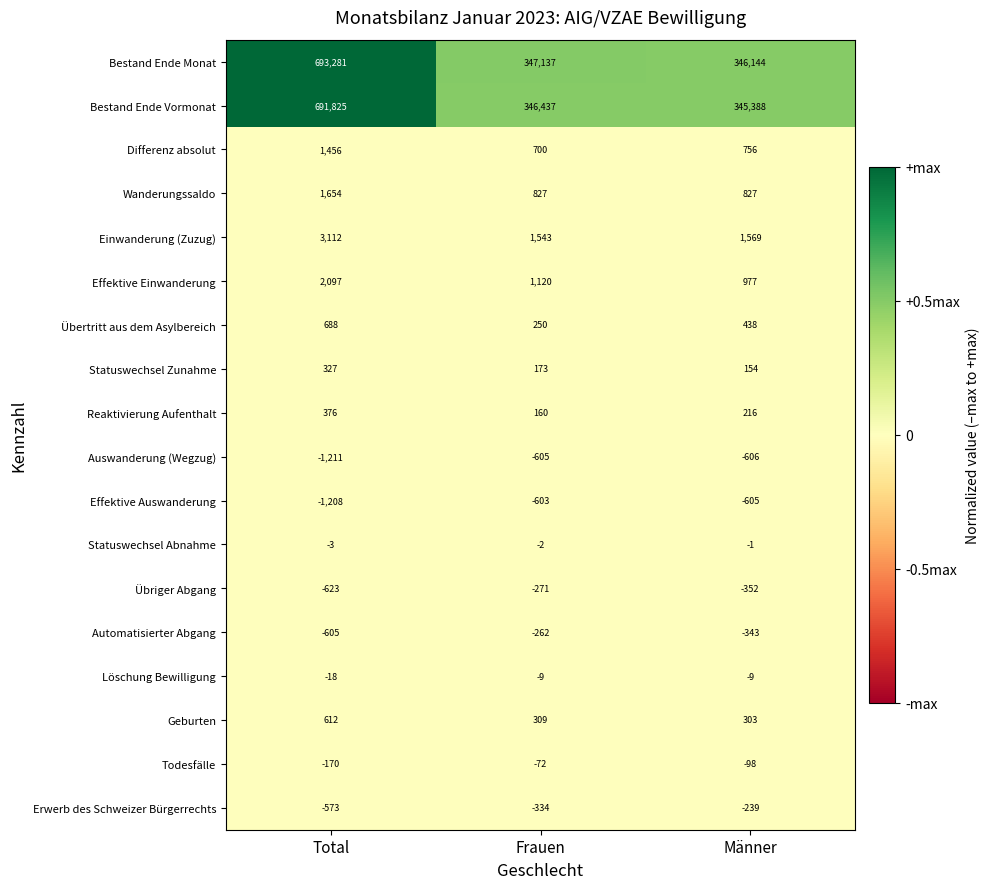

Rank the series by their maximum value, from highest to lowest.

Bestand Ende Monat, Bestand Ende Vormonat, Einwanderung (Zuzug), Effektive Einwanderung, Wanderungssaldo, Differenz absolut, Übertritt aus dem Asylbereich, Geburten, Reaktivierung Aufenthalt, Statuswechsel Zunahme, Statuswechsel Abnahme, Löschung Bewilligung, Todesfälle, Erwerb des Schweizer Bürgerrechts, Automatisierter Abgang, Übriger Abgang, Effektive Auswanderung, Auswanderung (Wegzug)